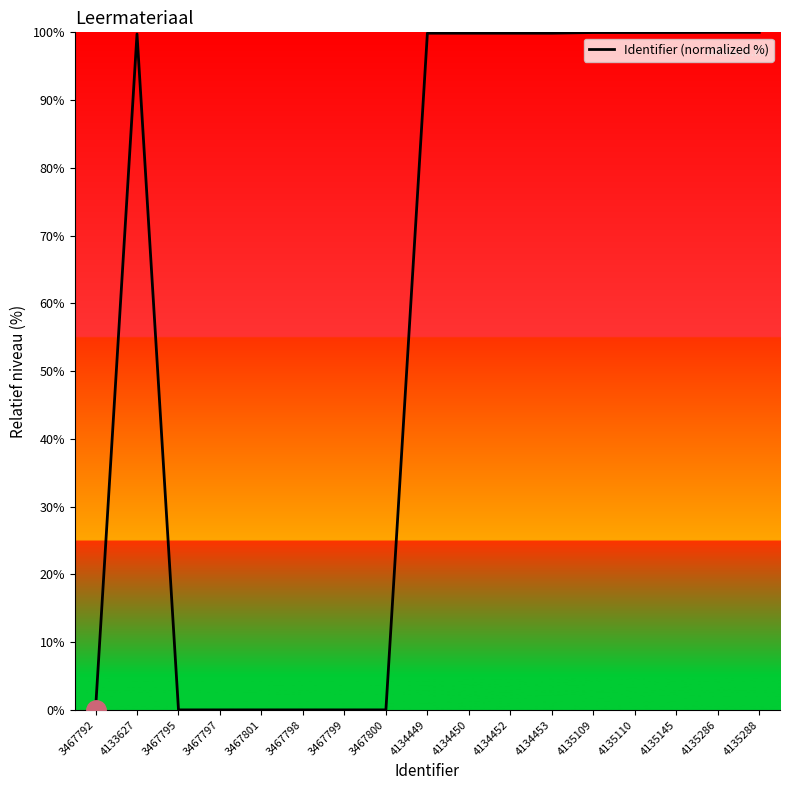

True or false: the data shows 54.6 at 4135110.

False